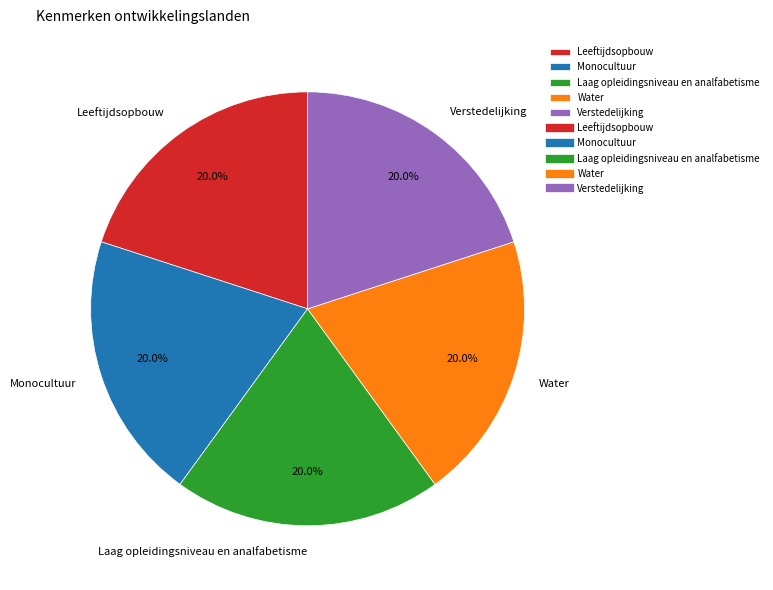

Do Monocultuur and Water together represent more than half of the pie?

No